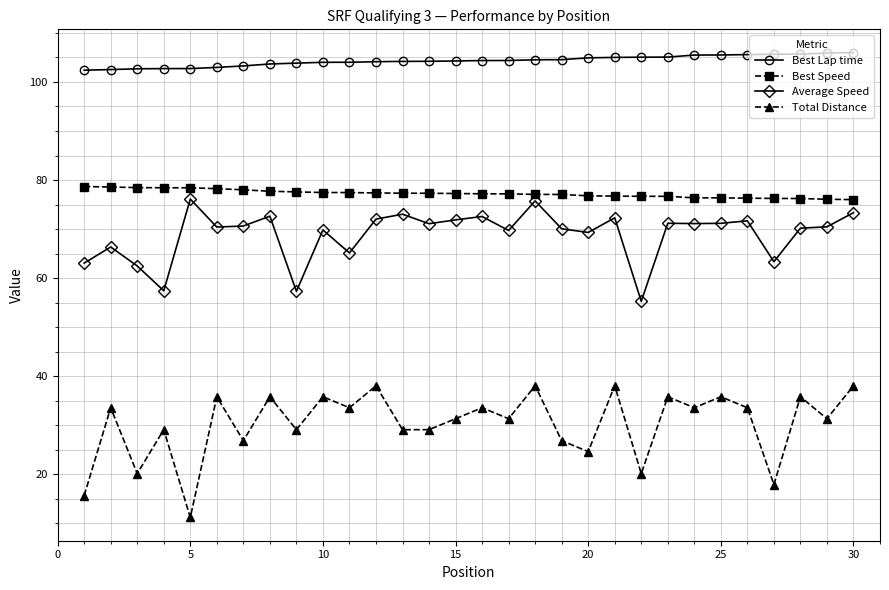

Which series has the largest range (max minus min)?

Total Distance